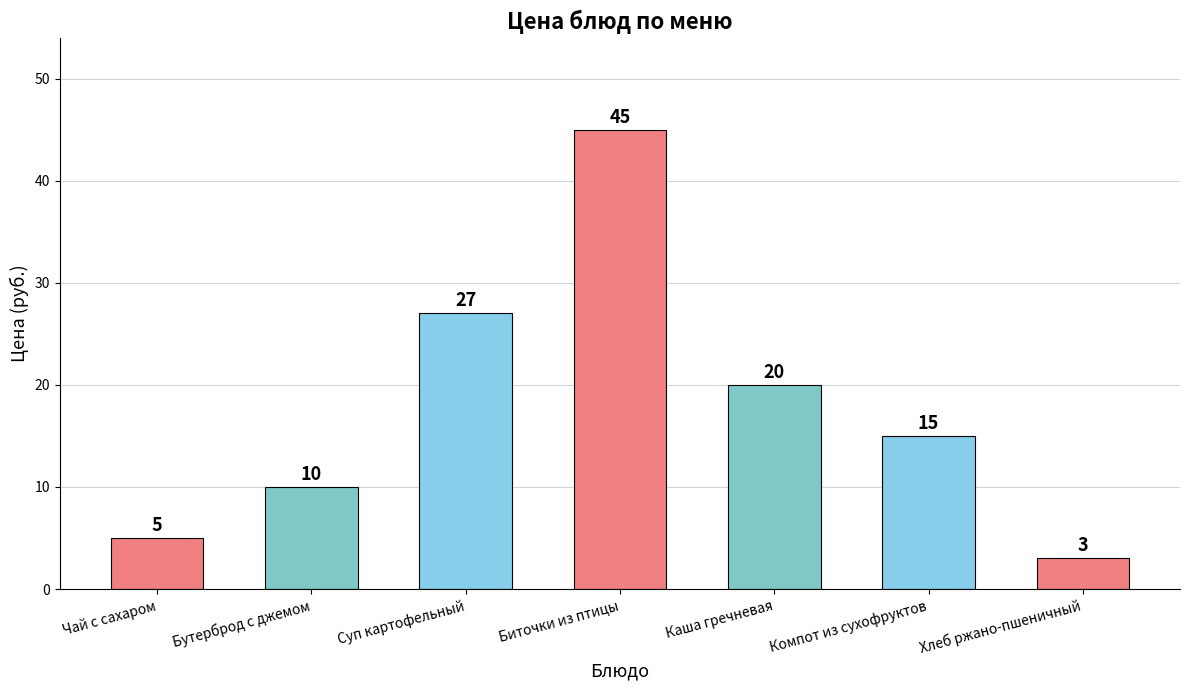

Which has a higher value, Компот из сухофруктов or Бутерброд с джемом?

Компот из сухофруктов